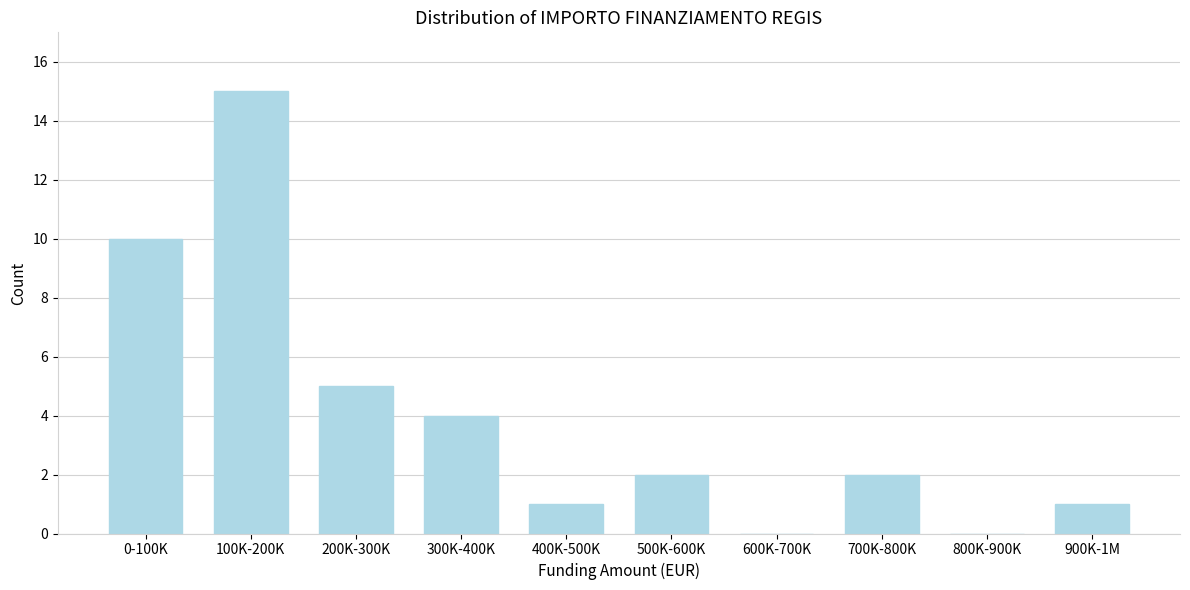

Reading right to left, what are all the values shown in this chart?

900K-1M=1	800K-900K=0	700K-800K=2	600K-700K=0	500K-600K=2	400K-500K=1	300K-400K=4	200K-300K=5	100K-200K=15	0-100K=10